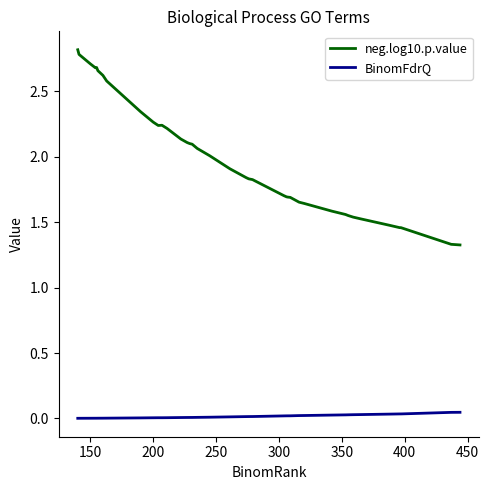

Which series has the largest total across all categories?

neg.log10.p.value